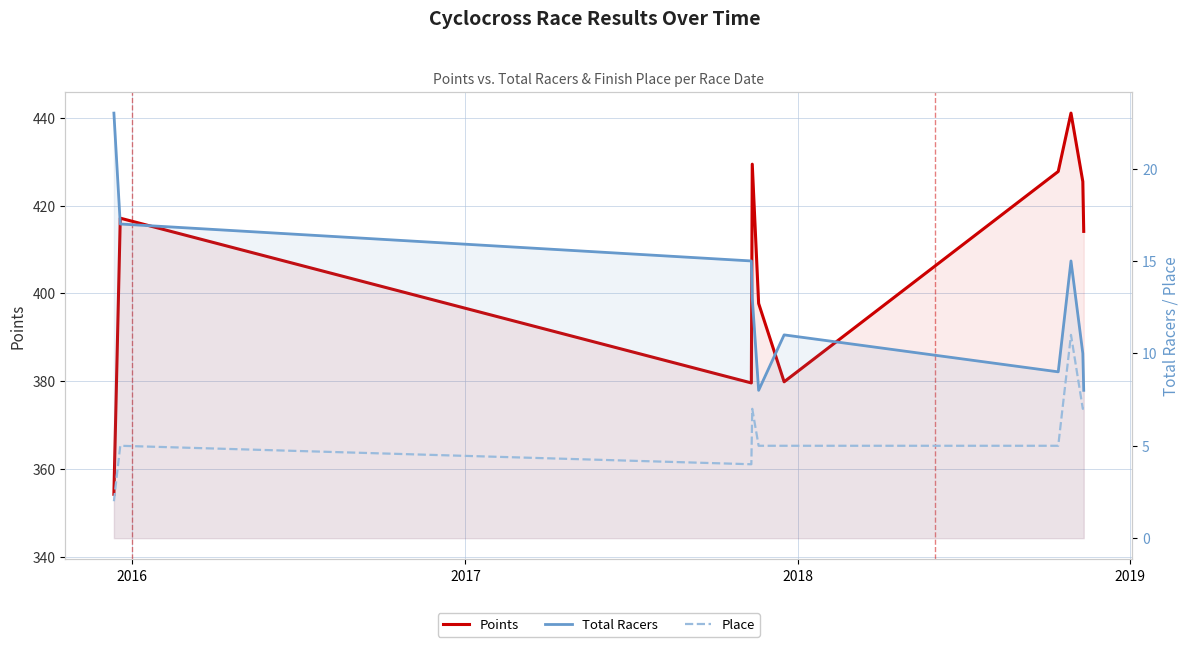

What are all the series names shown in the legend?

Points, Total Racers, Place